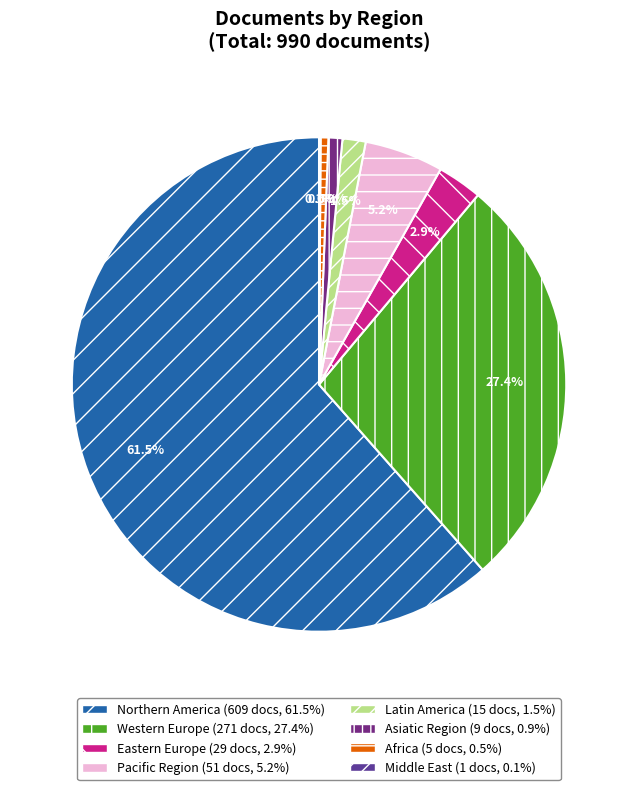

Which category has the biggest portion of the pie?

Northern America